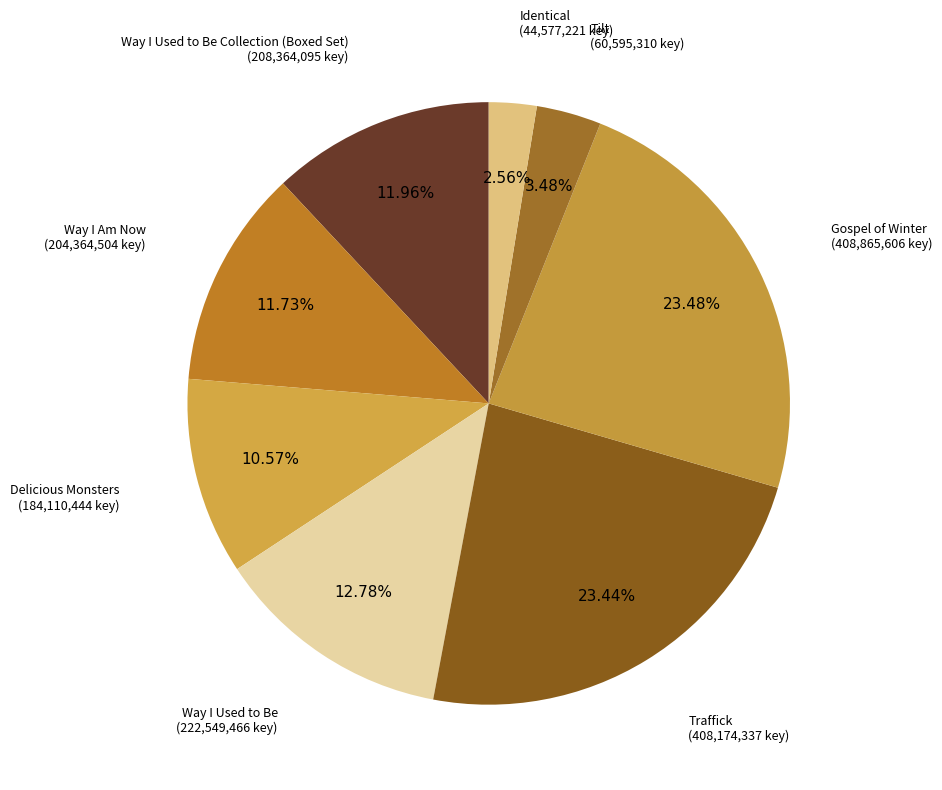

Which slice is the largest?

Gospel of Winter